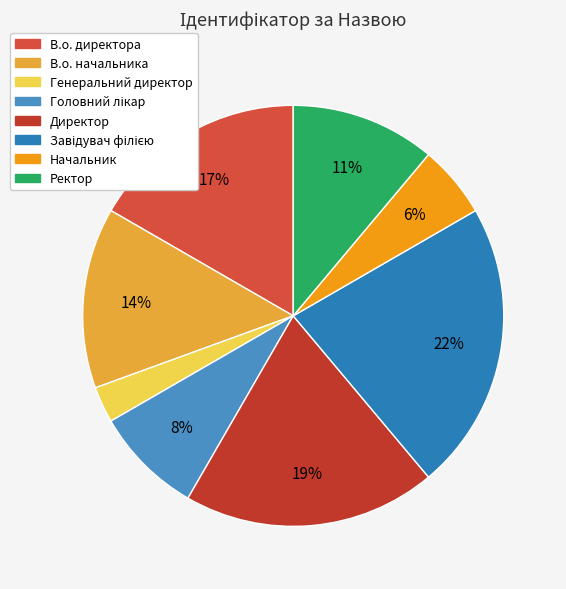

To the nearest percent, what portion does Генеральний директор represent?

3%